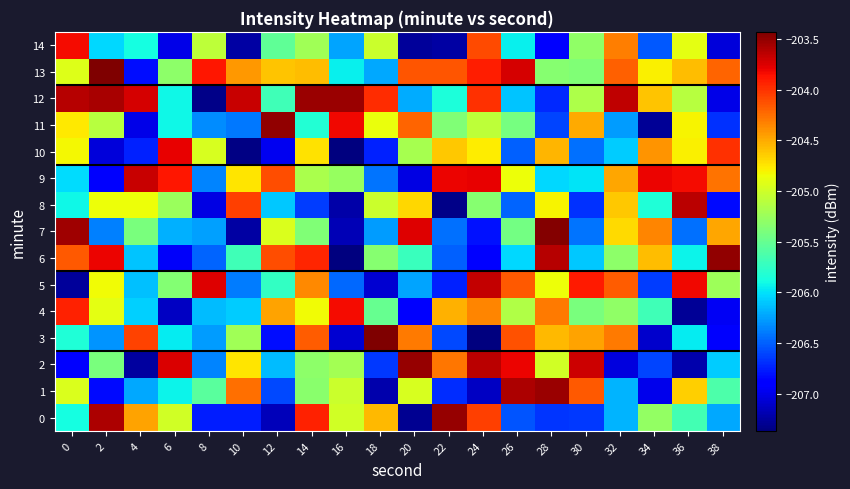

Reading right to left, extract all data points from this chart.

0: 38=-206.2	36=-205.7	34=-205.3	32=-206.2	30=-206.7	28=-206.7	26=-206.5	24=-204.1	22=-203.5	20=-207.3	18=-204.6	16=-205.0	14=-203.9	12=-207.2	10=-206.8	8=-206.8	6=-205.0	4=-204.5	2=-203.6	0=-205.9
1: 38=-205.6	36=-204.7	34=-207.0	32=-206.2	30=-204.2	28=-203.5	26=-203.6	24=-207.1	22=-206.7	20=-205.0	18=-207.2	16=-205.0	14=-205.3	12=-206.6	10=-204.2	8=-205.6	6=-205.9	4=-206.2	2=-206.8	0=-204.9
2: 38=-206.1	36=-207.2	34=-206.6	32=-207.0	30=-203.7	28=-205.0	26=-203.8	24=-203.6	22=-204.3	20=-203.5	18=-206.6	16=-205.2	14=-205.3	12=-206.1	10=-204.7	8=-206.4	6=-203.8	4=-207.2	2=-205.4	0=-206.9
3: 38=-206.9	36=-206.0	34=-207.1	32=-204.3	30=-204.5	28=-204.6	26=-204.1	24=-207.4	22=-206.6	20=-204.3	18=-203.4	16=-207.1	14=-204.2	12=-206.8	10=-205.2	8=-206.3	6=-206.0	4=-204.1	2=-206.3	0=-205.8
4: 38=-207.0	36=-207.3	34=-205.7	32=-205.3	30=-205.4	28=-204.3	26=-205.1	24=-204.3	22=-204.5	20=-206.9	18=-205.5	16=-203.8	14=-204.8	12=-204.5	10=-206.1	8=-206.1	6=-207.1	4=-206.1	2=-204.9	0=-203.9
5: 38=-205.2	36=-203.8	34=-206.6	32=-204.2	30=-203.9	28=-204.9	26=-204.2	24=-203.7	22=-206.7	20=-206.2	18=-207.1	16=-206.5	14=-204.4	12=-205.7	10=-206.4	8=-203.8	6=-205.4	4=-206.1	2=-204.8	0=-207.3
6: 38=-203.5	36=-205.9	34=-204.6	32=-205.3	30=-206.1	28=-203.6	26=-206.0	24=-206.9	22=-206.5	20=-205.7	18=-205.3	16=-207.4	14=-203.9	12=-204.1	10=-205.7	8=-206.5	6=-206.9	4=-206.1	2=-203.8	0=-204.2
7: 38=-204.5	36=-206.4	34=-204.3	32=-204.7	30=-206.4	28=-203.4	26=-205.4	24=-206.8	22=-206.4	20=-203.8	18=-206.3	16=-207.2	14=-205.4	12=-204.9	10=-207.2	8=-206.2	6=-206.2	4=-205.4	2=-206.4	0=-203.5
8: 38=-206.8	36=-203.6	34=-205.8	32=-204.6	30=-206.7	28=-204.8	26=-206.5	24=-205.3	22=-207.3	20=-204.7	18=-205.0	16=-207.2	14=-206.6	12=-206.1	10=-204.0	8=-207.0	6=-205.2	4=-204.9	2=-204.9	0=-205.9
9: 38=-204.3	36=-203.8	34=-203.8	32=-204.5	30=-206.0	28=-206.0	26=-204.9	24=-203.8	22=-203.8	20=-207.0	18=-206.4	16=-205.3	14=-205.2	12=-204.1	10=-204.7	8=-206.4	6=-203.9	4=-203.7	2=-206.9	0=-206.0
10: 38=-204.0	36=-204.8	34=-204.4	32=-206.1	30=-206.4	28=-204.5	26=-206.5	24=-204.8	22=-204.6	20=-205.2	18=-206.7	16=-207.4	14=-204.7	12=-207.0	10=-207.4	8=-205.0	6=-203.8	4=-206.7	2=-207.1	0=-204.8
11: 38=-206.7	36=-204.8	34=-207.3	32=-206.3	30=-204.5	28=-206.6	26=-205.4	24=-205.1	22=-205.4	20=-204.2	18=-204.9	16=-203.8	14=-205.8	12=-203.5	10=-206.4	8=-206.3	6=-205.9	4=-207.0	2=-205.1	0=-204.8
12: 38=-207.0	36=-205.1	34=-204.6	32=-203.6	30=-205.2	28=-206.7	26=-206.1	24=-204.0	22=-205.8	20=-206.2	18=-204.0	16=-203.5	14=-203.5	12=-205.7	10=-203.7	8=-207.3	6=-205.9	4=-203.7	2=-203.6	0=-203.6
13: 38=-204.2	36=-204.6	34=-204.8	32=-204.2	30=-205.4	28=-205.3	26=-203.7	24=-203.9	22=-204.1	20=-204.2	18=-206.2	16=-205.9	14=-204.6	12=-204.6	10=-204.4	8=-203.9	6=-205.3	4=-206.8	2=-203.4	0=-204.9
14: 38=-207.0	36=-204.9	34=-206.5	32=-204.3	30=-205.3	28=-206.9	26=-205.9	24=-204.1	22=-207.2	20=-207.3	18=-205.0	16=-206.2	14=-205.2	12=-205.5	10=-207.2	8=-205.1	6=-207.0	4=-205.9	2=-206.0	0=-203.8